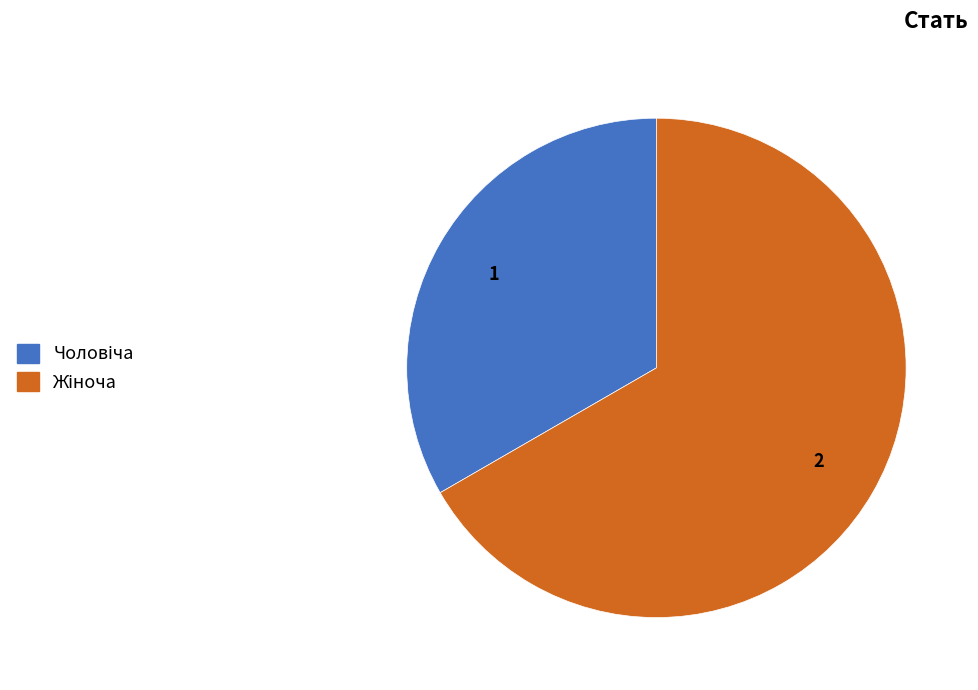

Does any single category account for the majority?

Yes